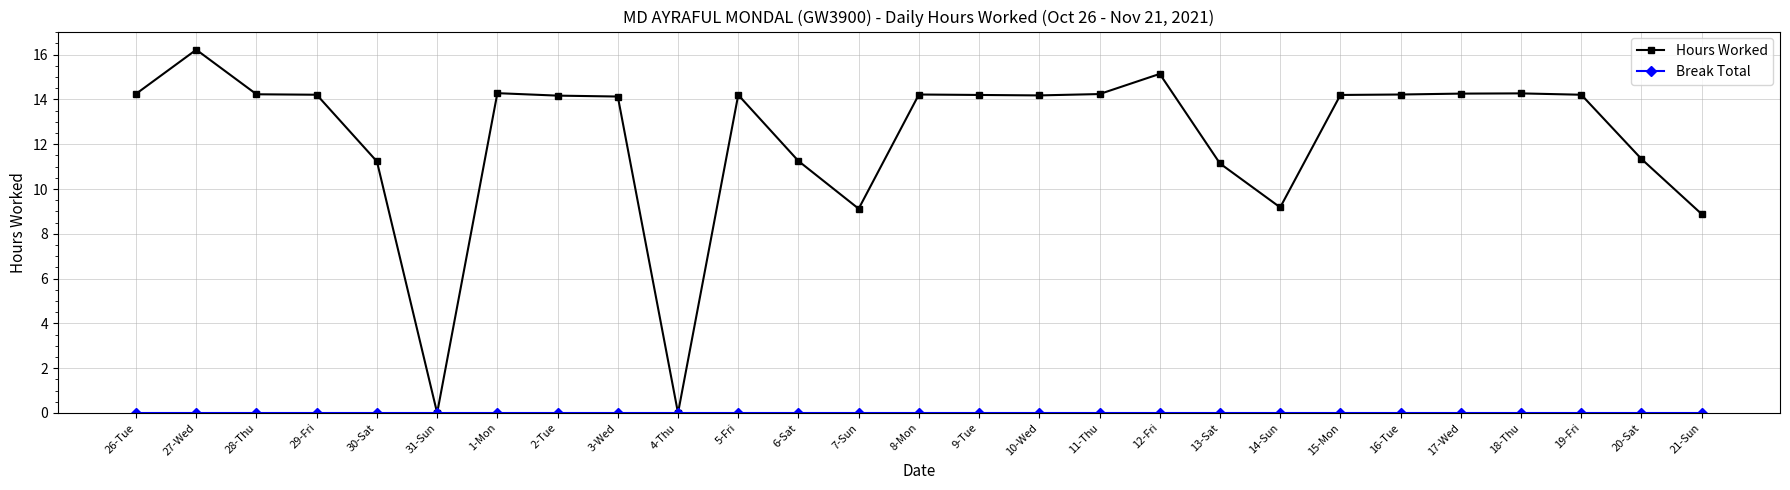

How many data points in Hours Worked are above 14?

18